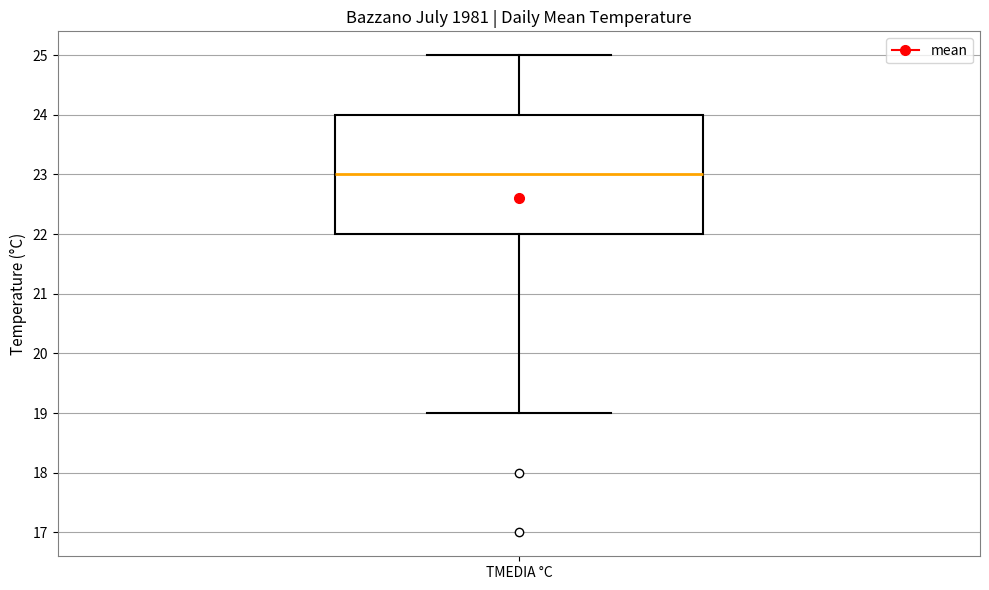

Read this box plot against the y-axis: the position of the median line, the range covered by the box, and the ends of both whiskers. The values are not printed on the chart, so give them approximately, as read against the axis.

median 23, box 22 to 24, whiskers 19 to 25